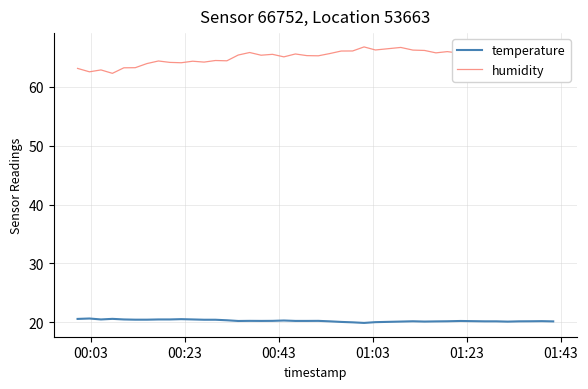

What is the smallest value displayed?

19.9